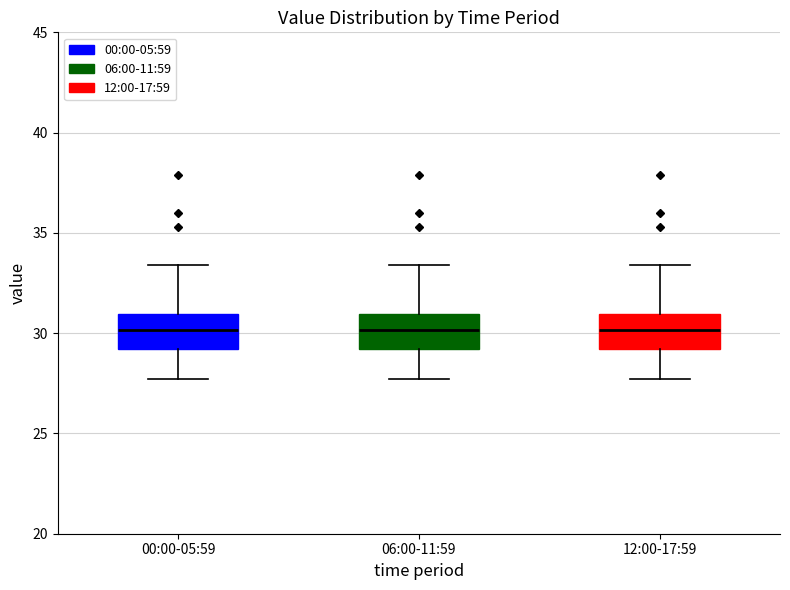

Where is the upper edge of the box for 06:00-11:59 on the y-axis? The values are not printed on the chart, so give them approximately, as read against the axis.

31.0